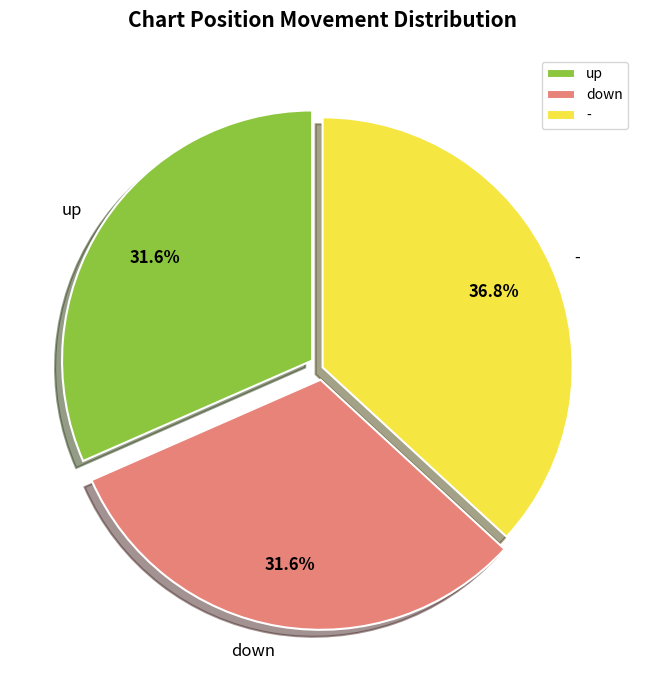

Does down account for over 50% of the chart?

No